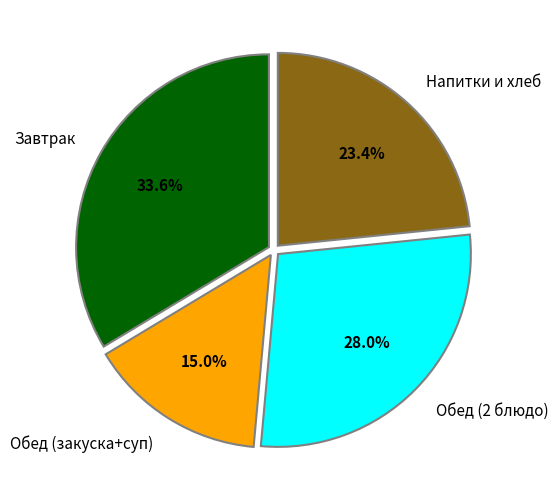

Rank the categories by value from highest to lowest.

Завтрак, Обед (2 блюдо), Напитки и хлеб, Обед (закуска+суп)